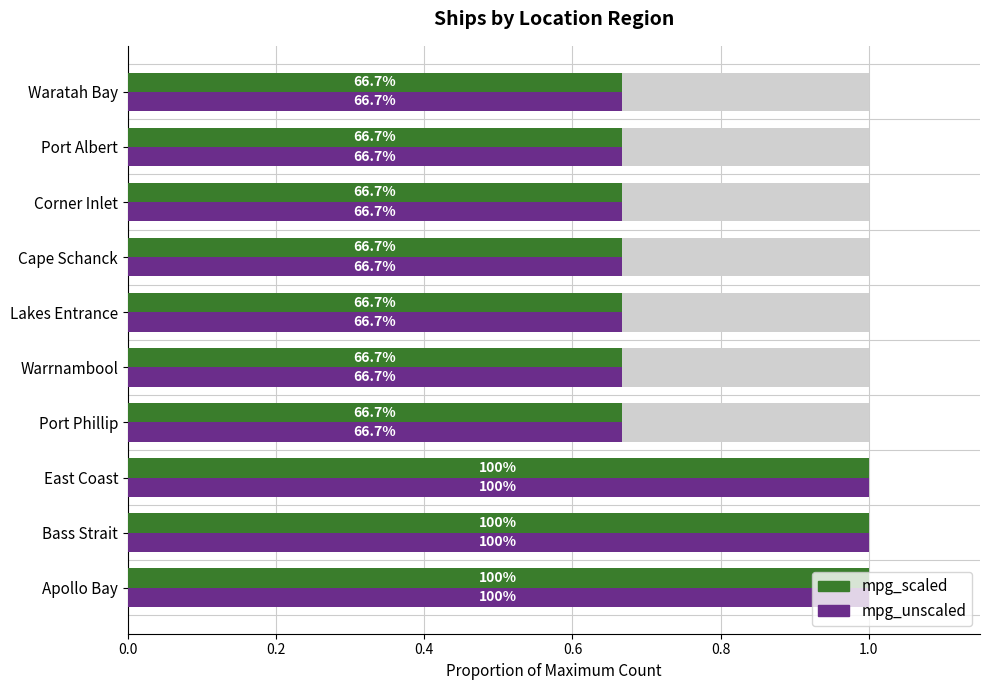

Does the chart contain stacked bars?

No